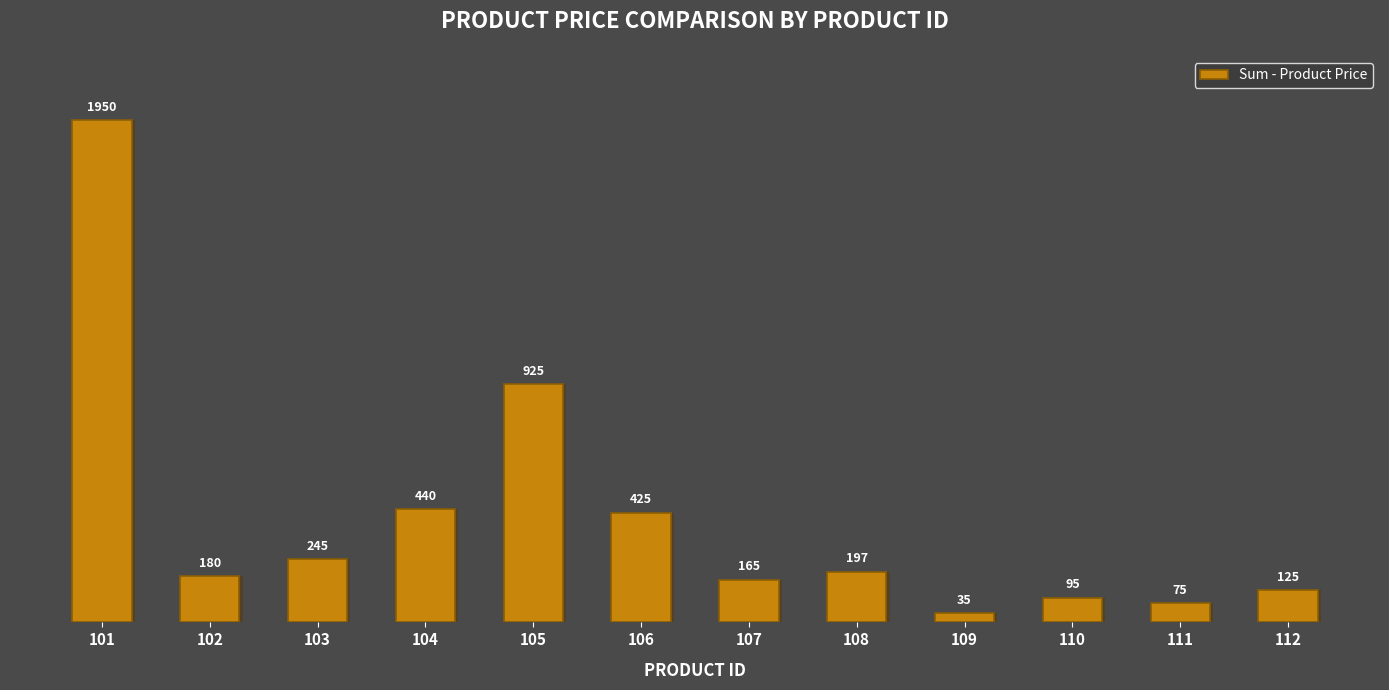

What is the sum of all values?

4857